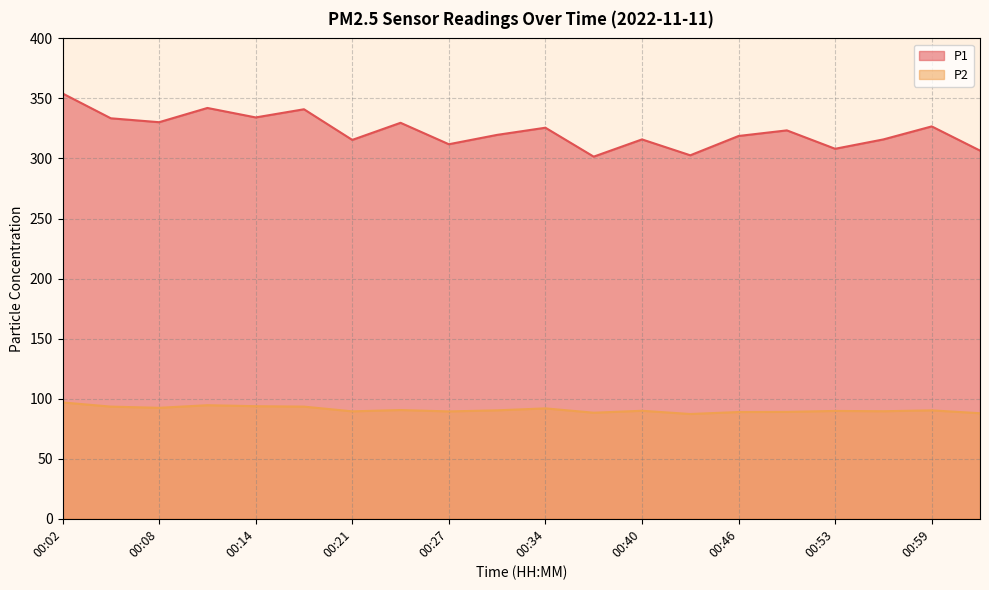

List the series in order of their peak value, lowest first.

P2, P1